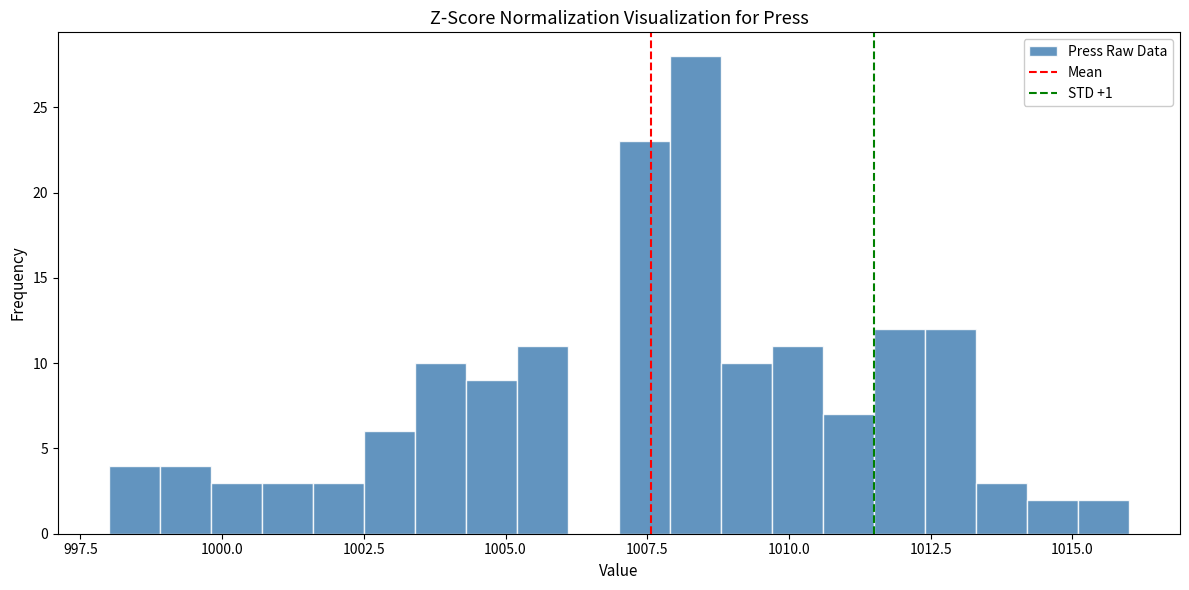

Read against the x-axis, roughly where is the centre of the tallest bar?

1008.5